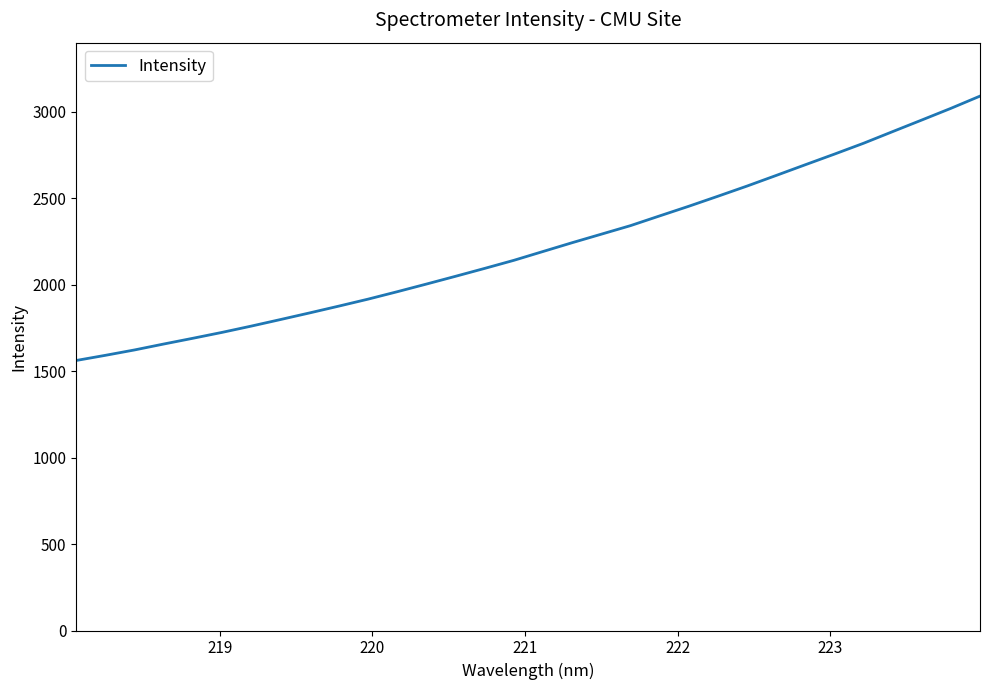

What is the greatest value displayed?

3089.8